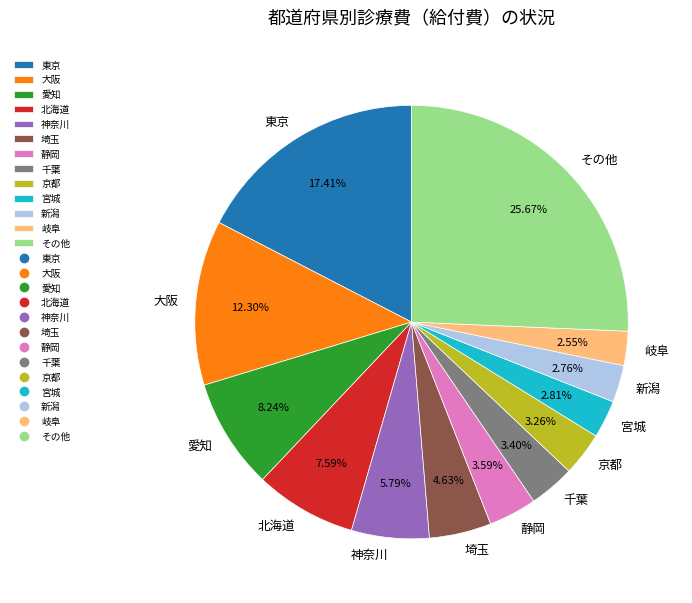

Is there a majority slice in this chart?

No